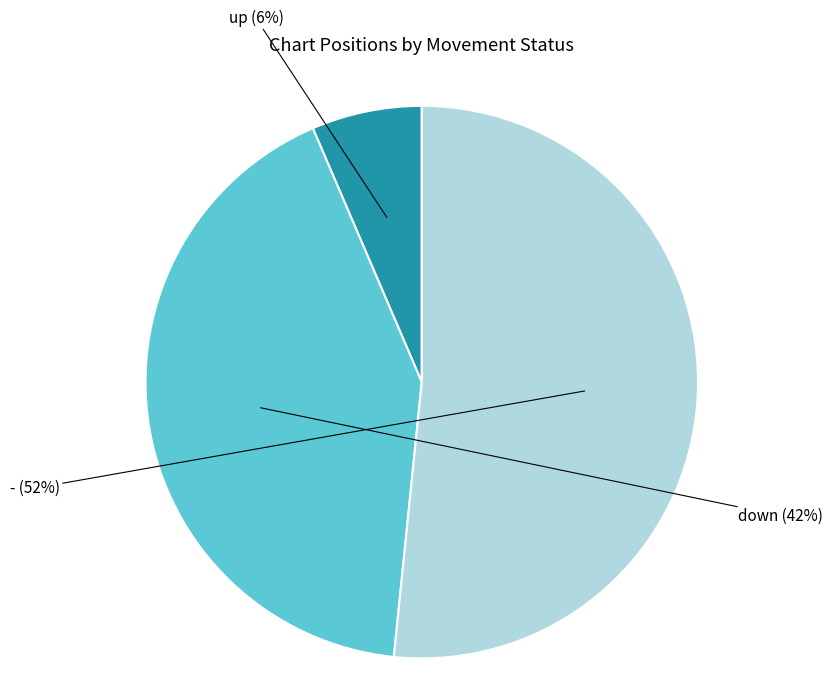

Does any single category account for the majority?

Yes